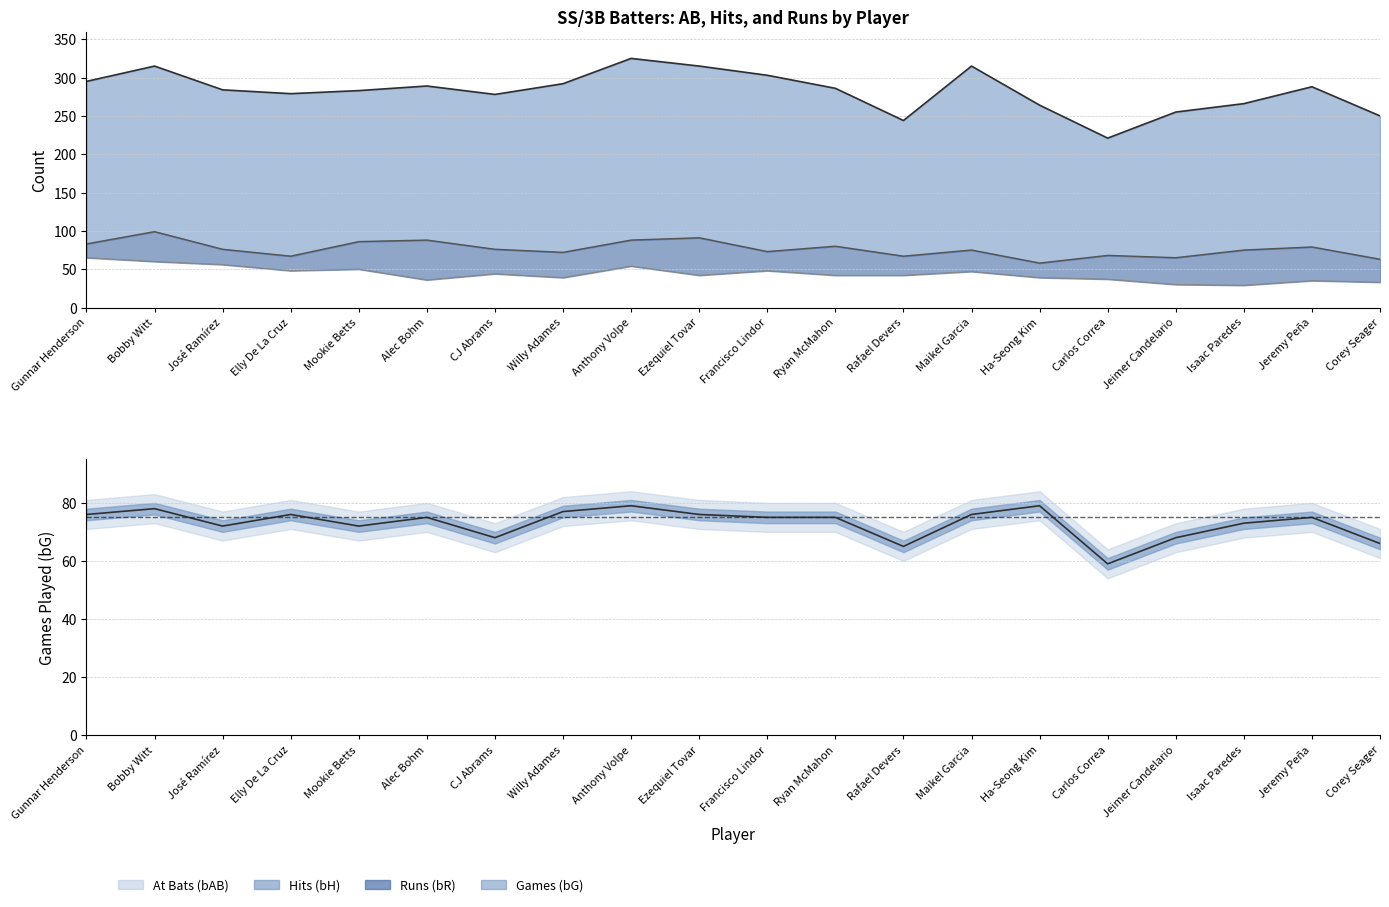

Is it true that the value at Francisco Lindor is 48?

False